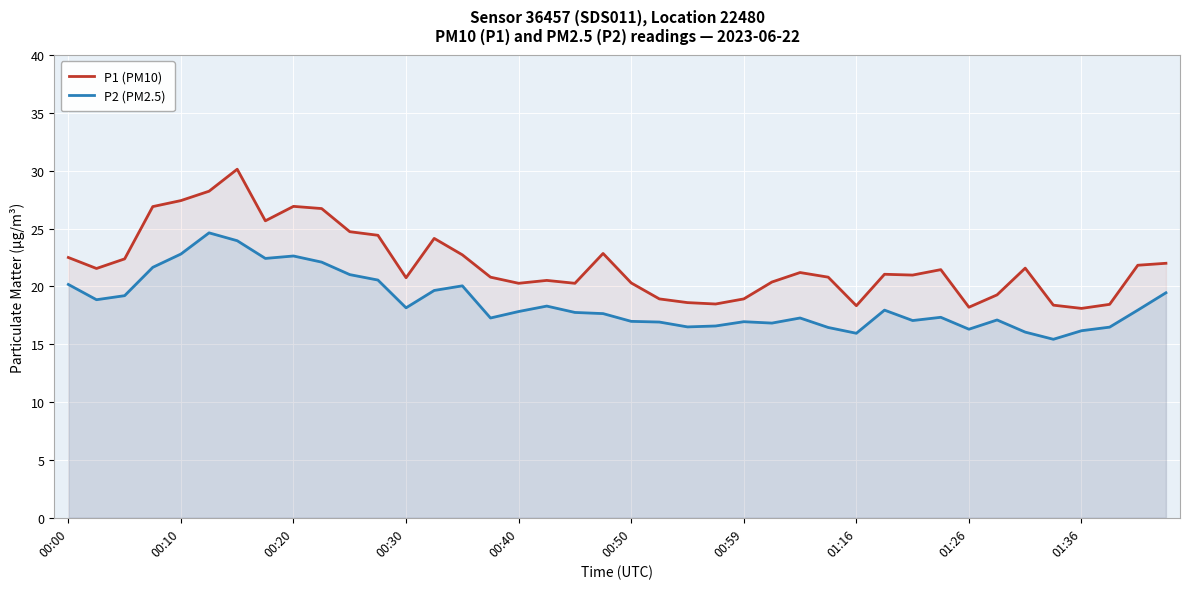

True or false: P1 (PM10) and P2 (PM2.5) intersect in this chart.

False